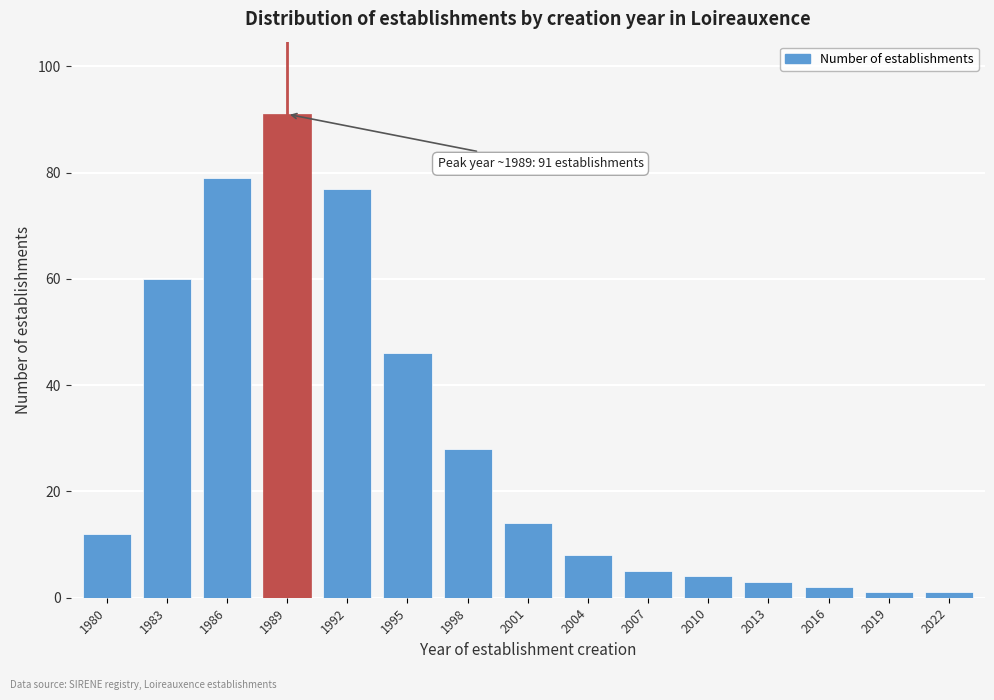

Reading left to right, transcribe all the data shown in this chart.

12	60	79	91	77	46	28	14	8	5	4	3	2	1	1